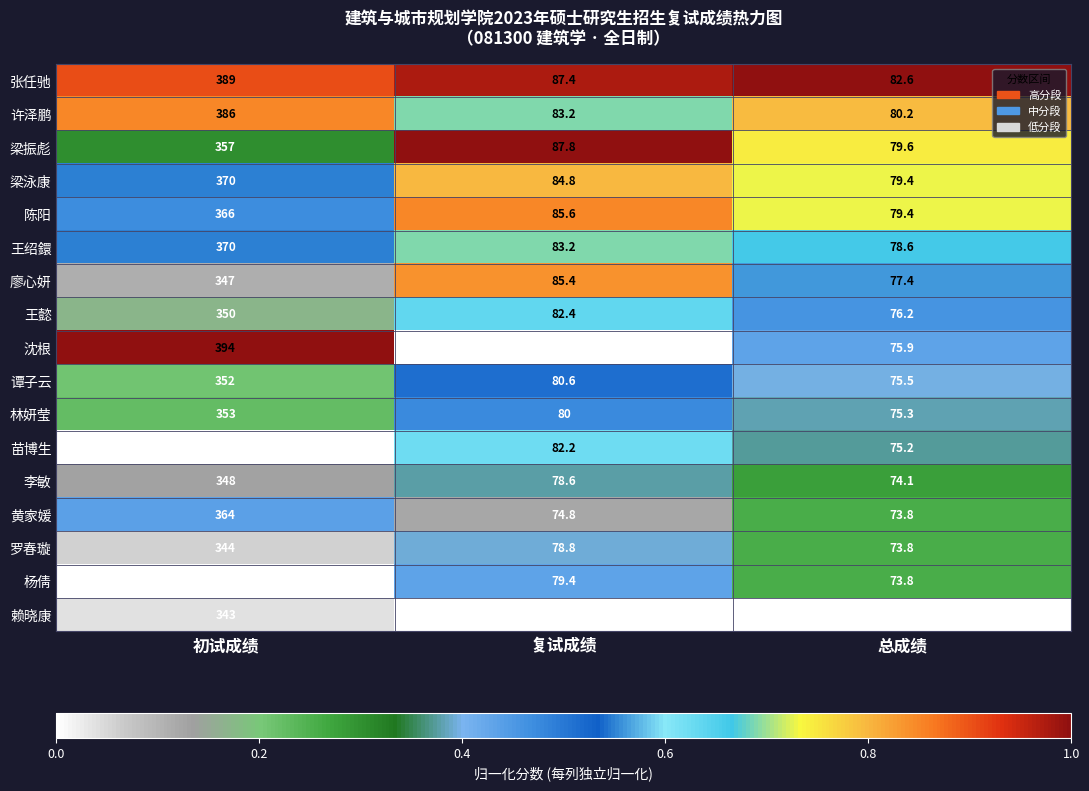

What is the total value across all series at 初试成绩?

6115.0